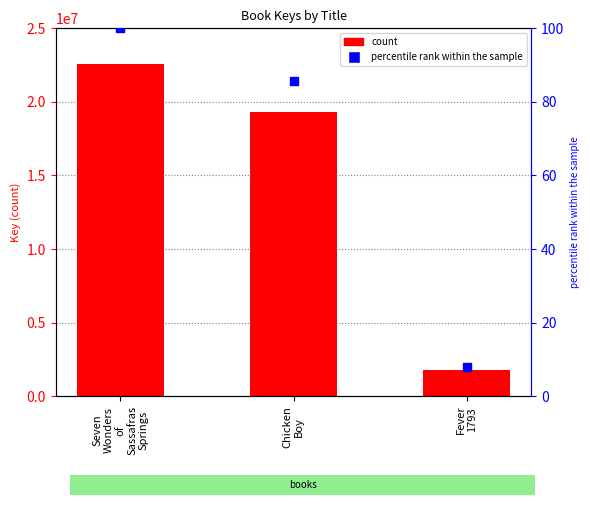

Which series contains the lowest Y value?

percentile rank within the sample